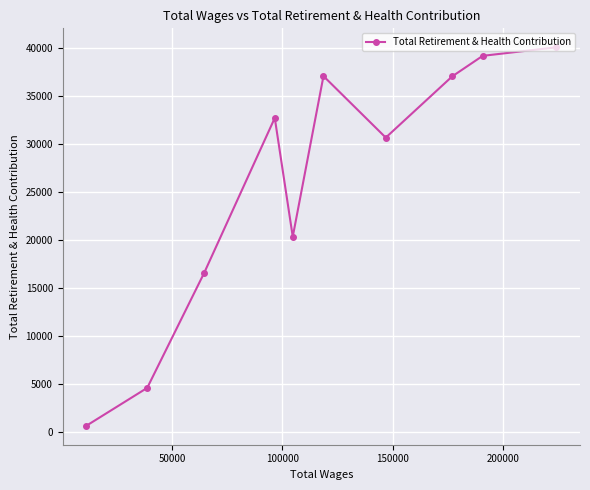

What is the value of the 3rd point from the left?

16584